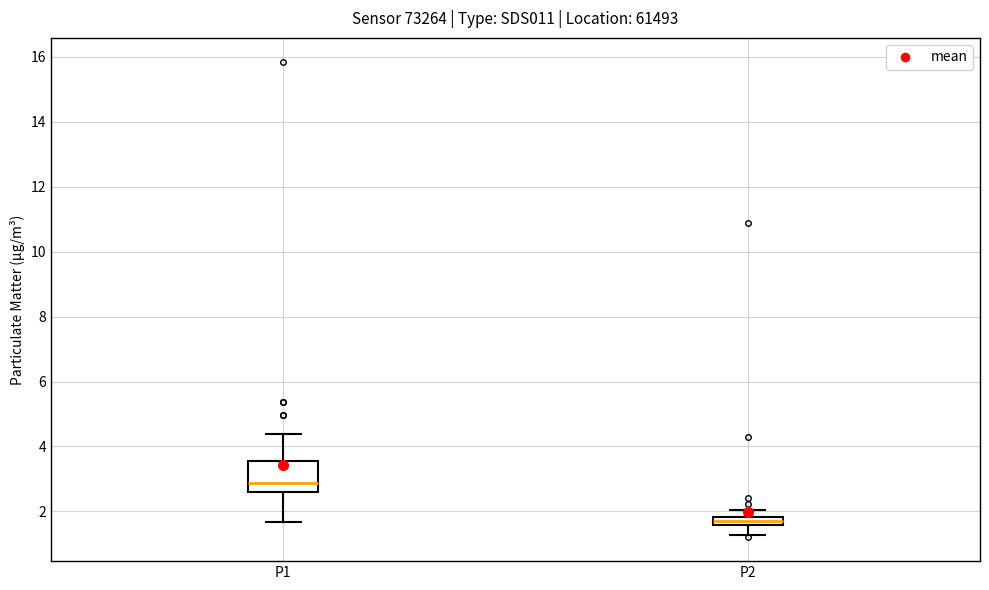

Comparing the boxes themselves (not the whiskers), which one is the tallest?

P1